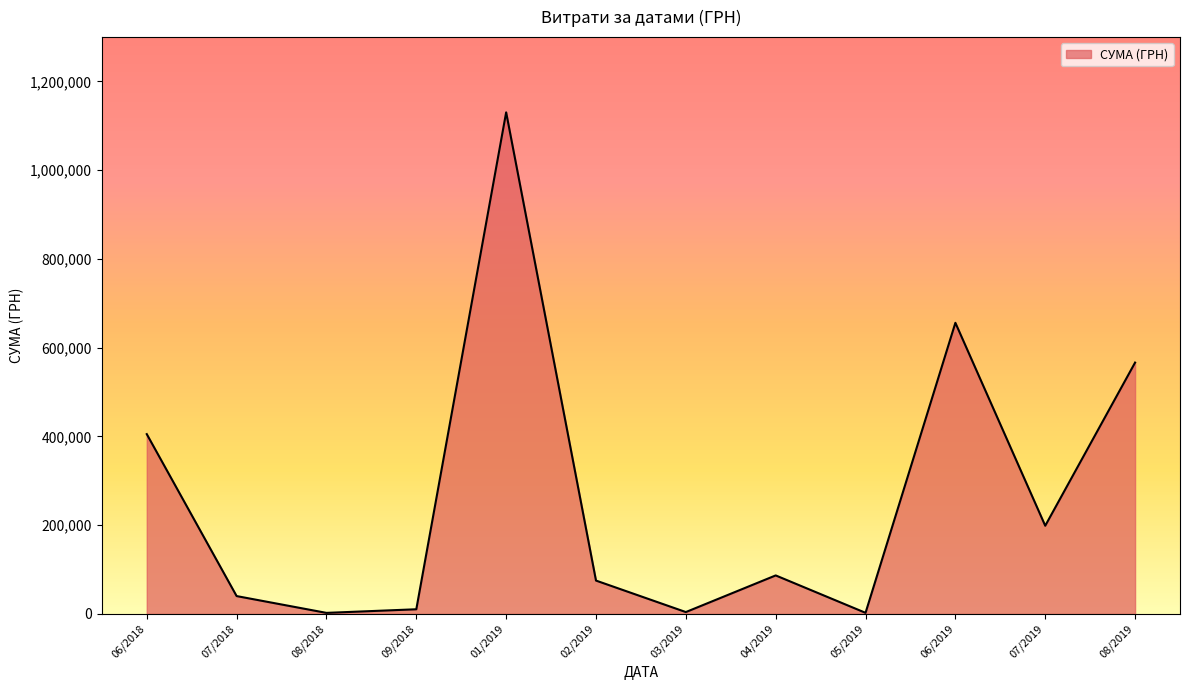

What is the change in value from 02/2019 to 08/2019?

+491153.0